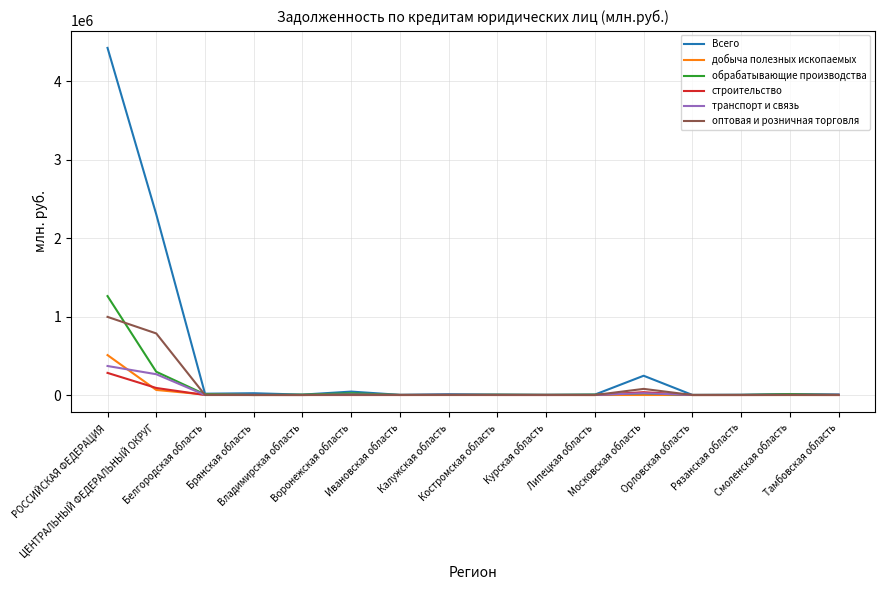

Is it true that транспорт и связь equals 369532 at РОССИЙСКАЯ ФЕДЕРАЦИЯ?

True